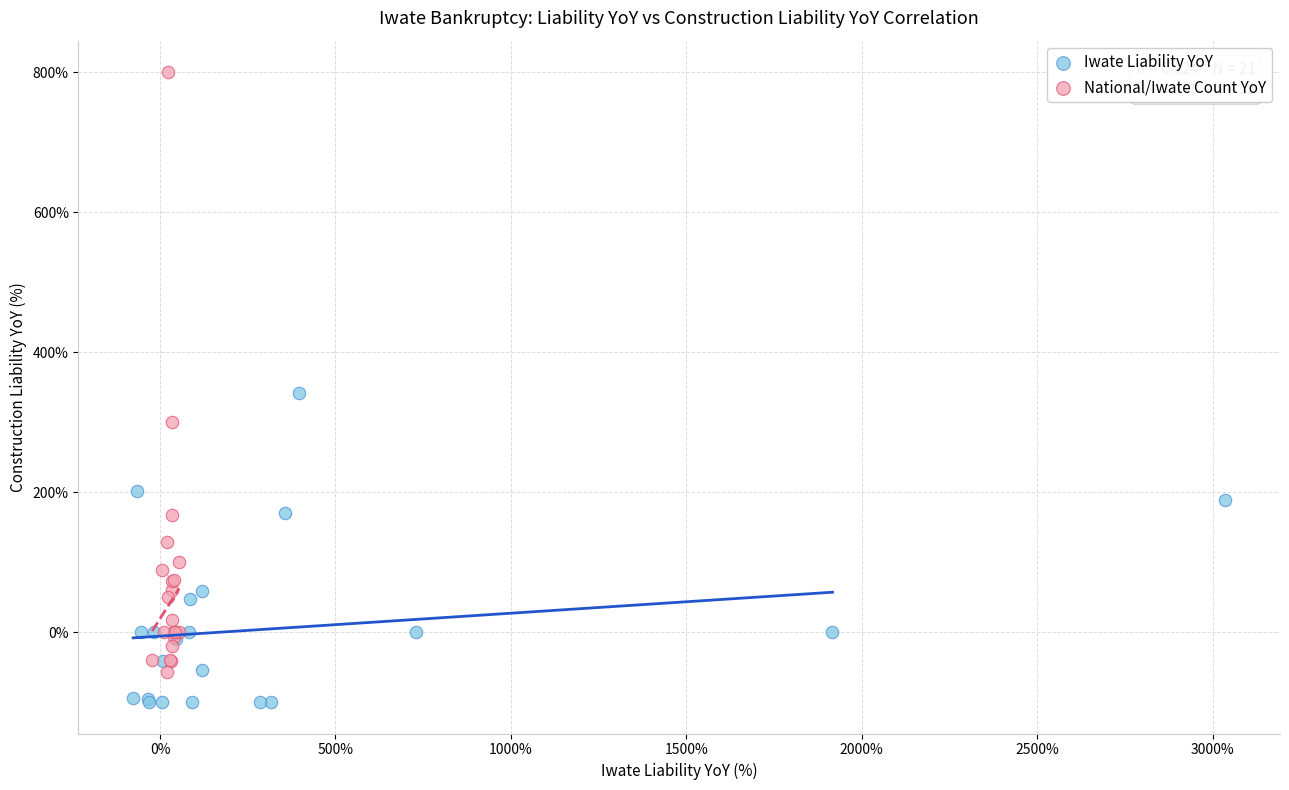

Which series contains the lowest Y value?

Iwate Liability YoY